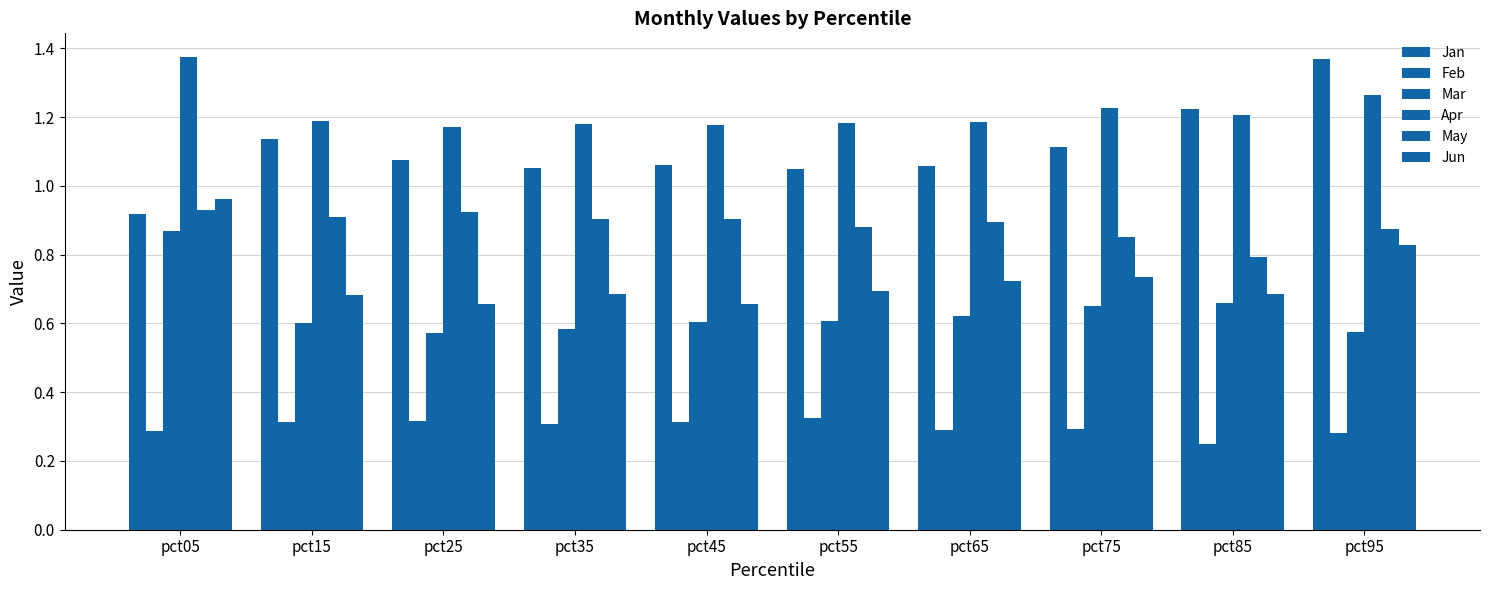

At which category is the sum across all series the highest?

pct05